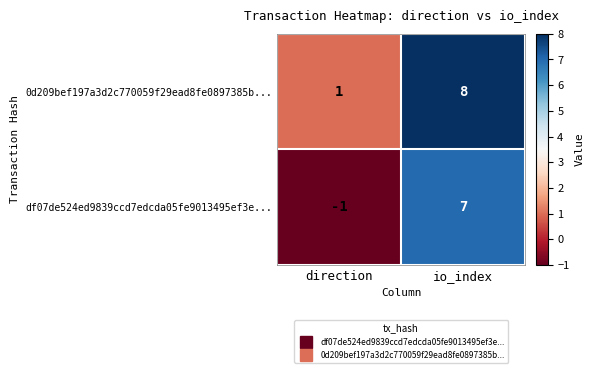

Is it true that 0d209bef197a3d2c770059f29ead8fe0897385b... equals 1 at direction?

True